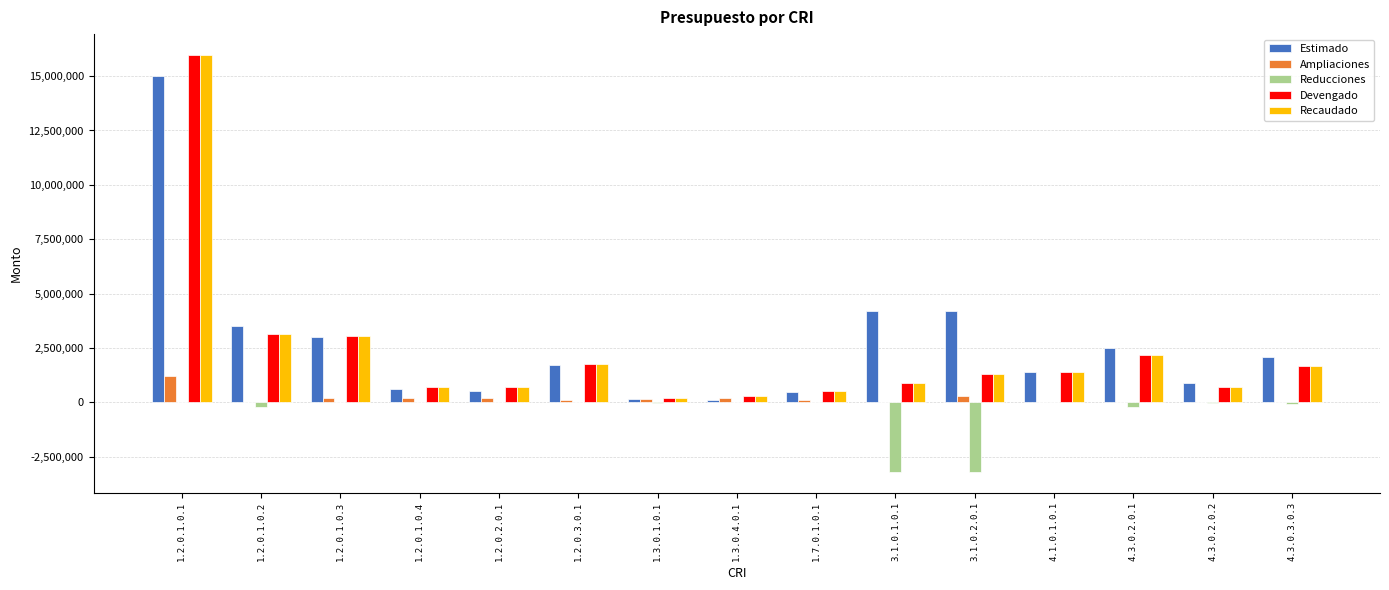

Which category has the highest value in the Ampliaciones series?

1.2.0.1.0.1